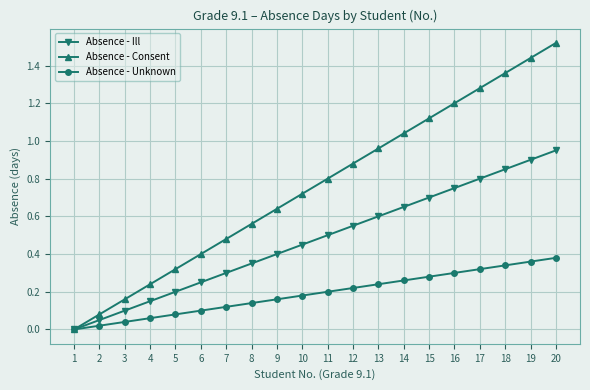

What is the sum of all Absence - Ill values?

9.5